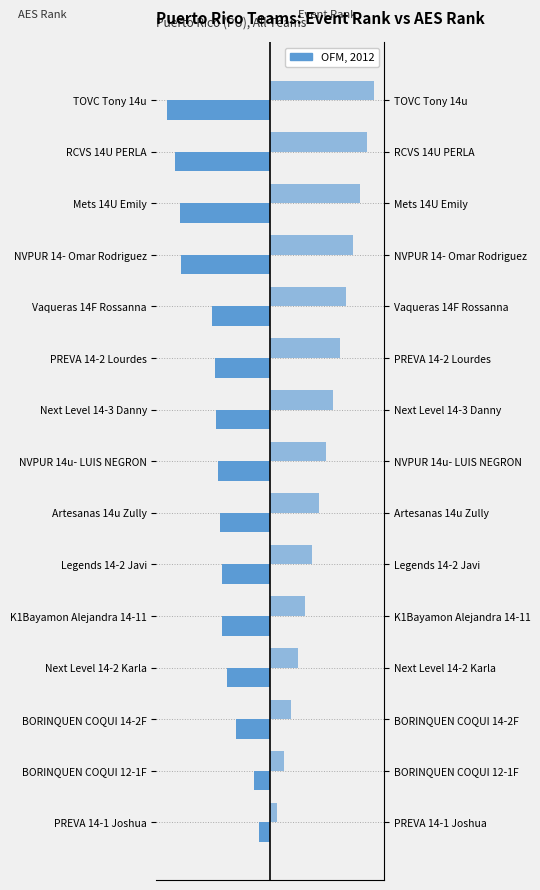

At K1Bayamon Alejandra 14-11, list the series in order from largest to smallest.

Event Rank (normalized), AES Rank (normalized)